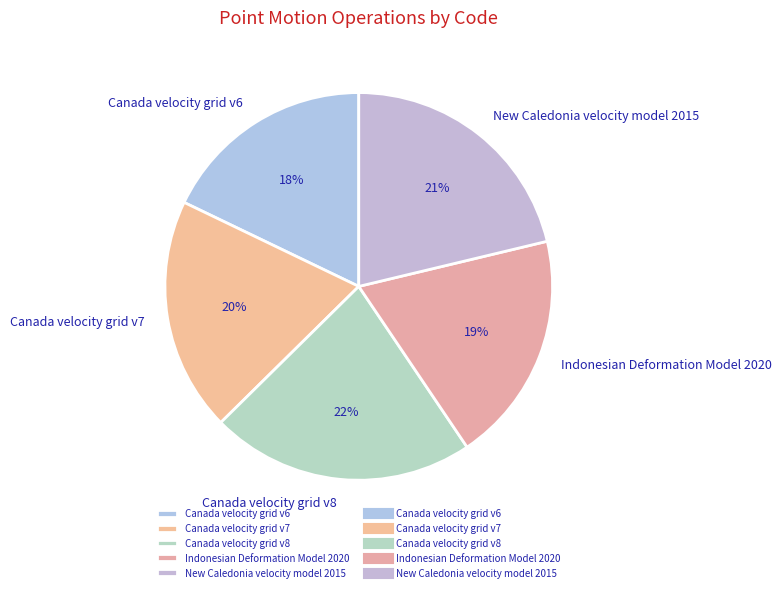

Is the sum of Canada velocity grid v7 and Indonesian Deformation Model 2020 greater than half?

No